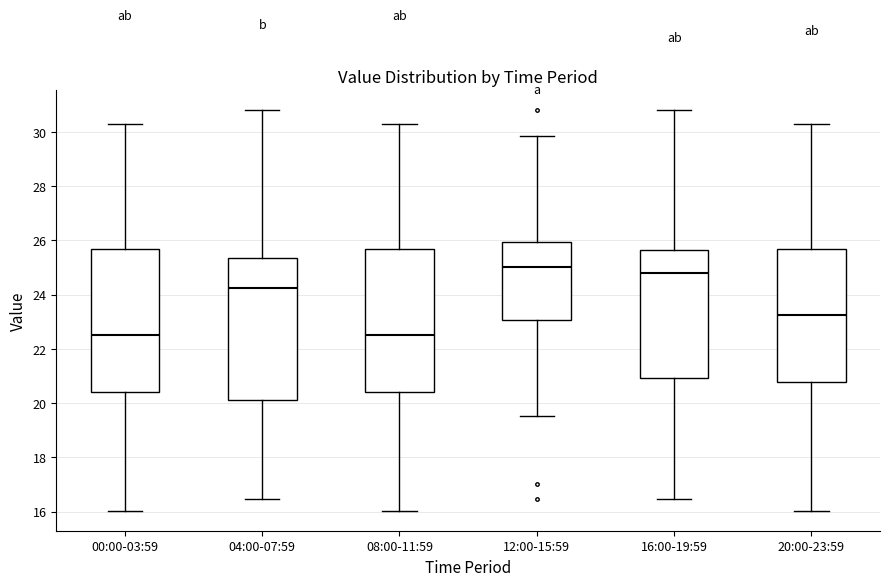

Where is the upper edge of the box for 08:00-11:59 on the y-axis? The values are not printed on the chart, so give them approximately, as read against the axis.

25.6